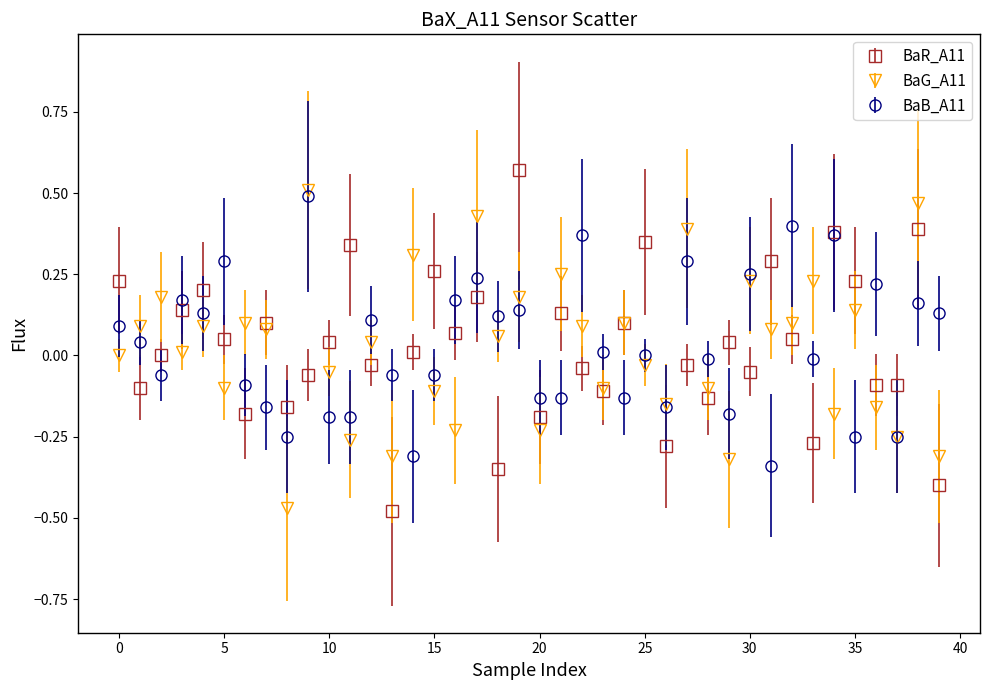

In BaR_A11, how many points are higher than both neighbors (excluding endpoints)?

13